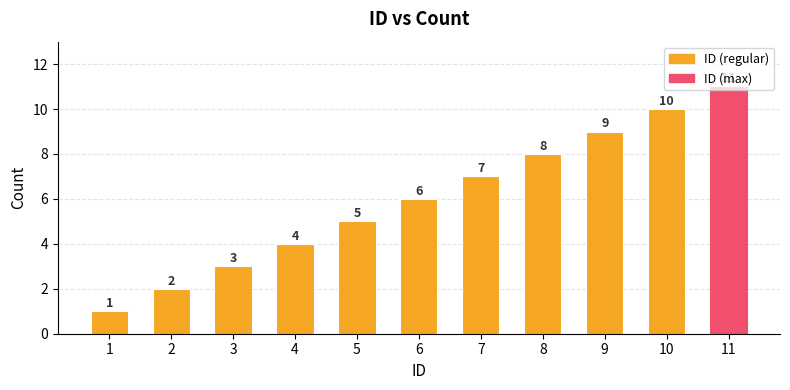

What is the ratio of the value at 10 to the value at 4?

2.5